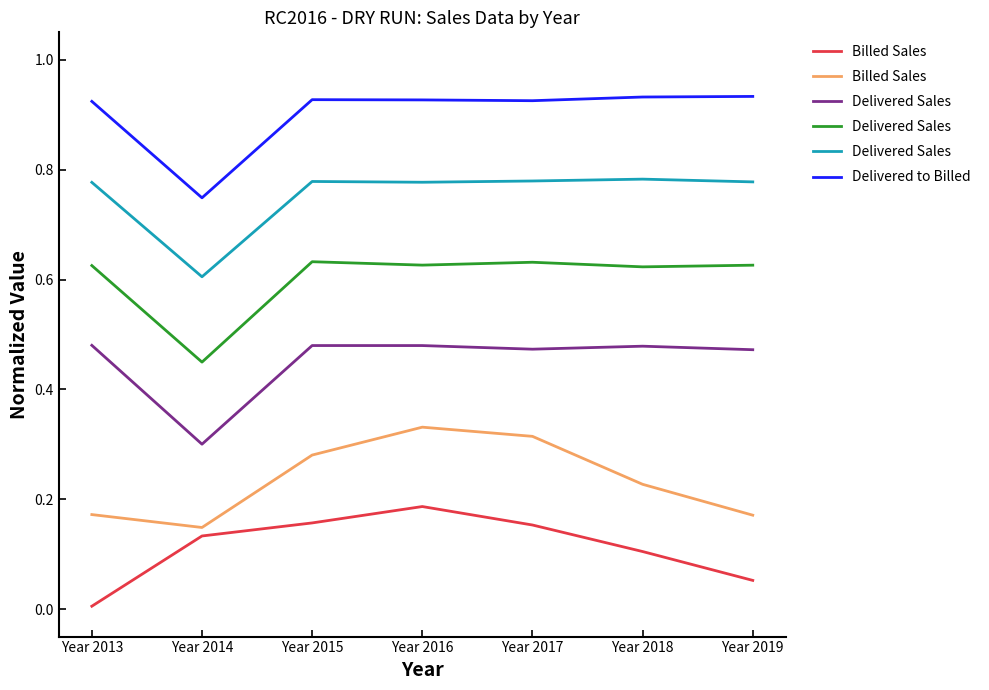

The Delivered to Billed  series shows 0.4 at Year 2015. True or false?

False